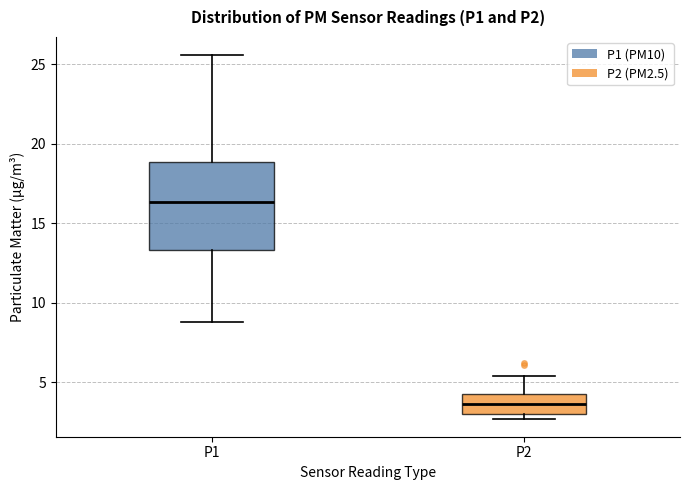

Reading left to right, read every box against the y-axis: the position of its median line, the range the box covers, and the ends of its whiskers. The values are not printed on the chart, so give them approximately, as read against the axis.

P1: median 16.5, box 13.5 to 19.0, whiskers 9.0 to 25.5
P2: median 3.5, box 3.0 to 4.0, whiskers 2.5 to 5.5